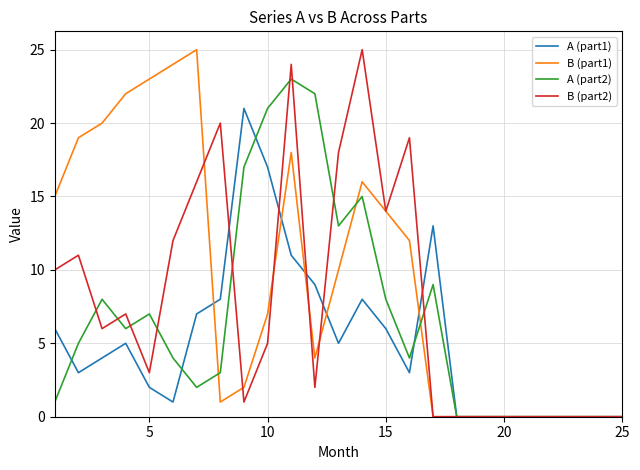

Which series has the largest total across all categories?

B (part1)